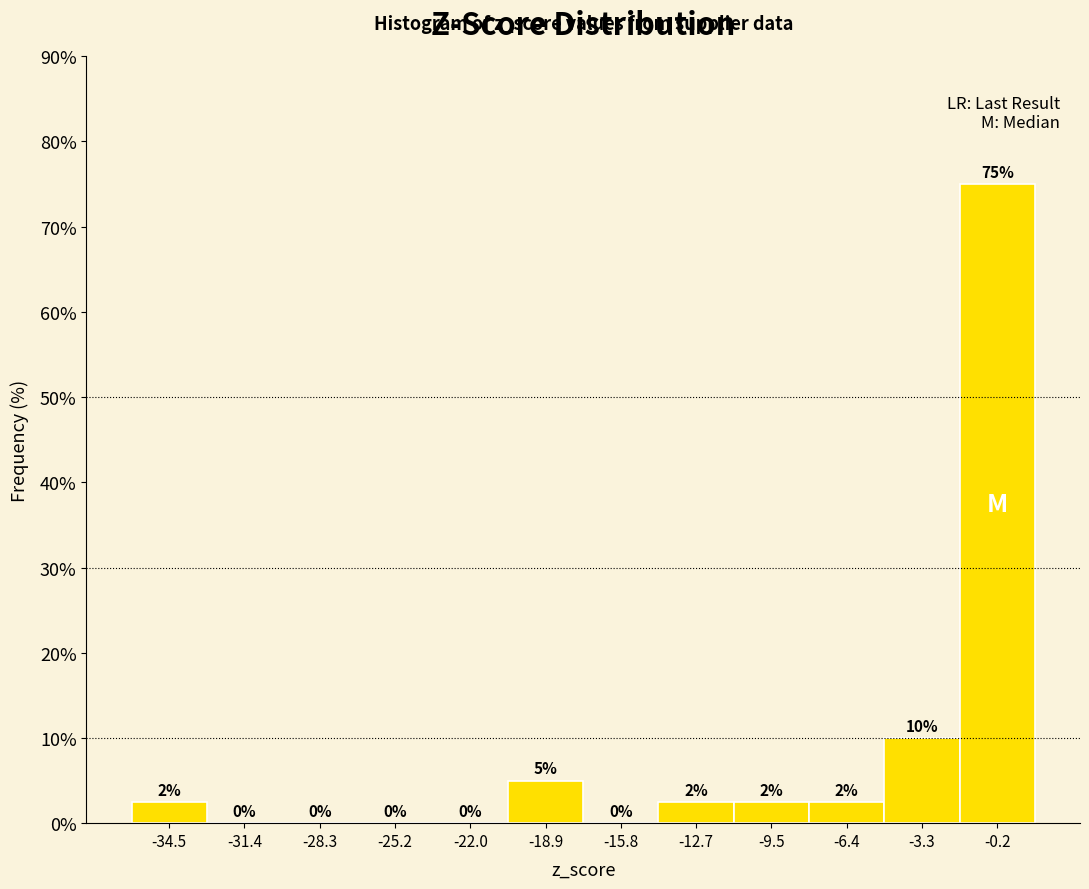

Over which range of the x-axis is the bar tallest?

-1.5 to 1.5